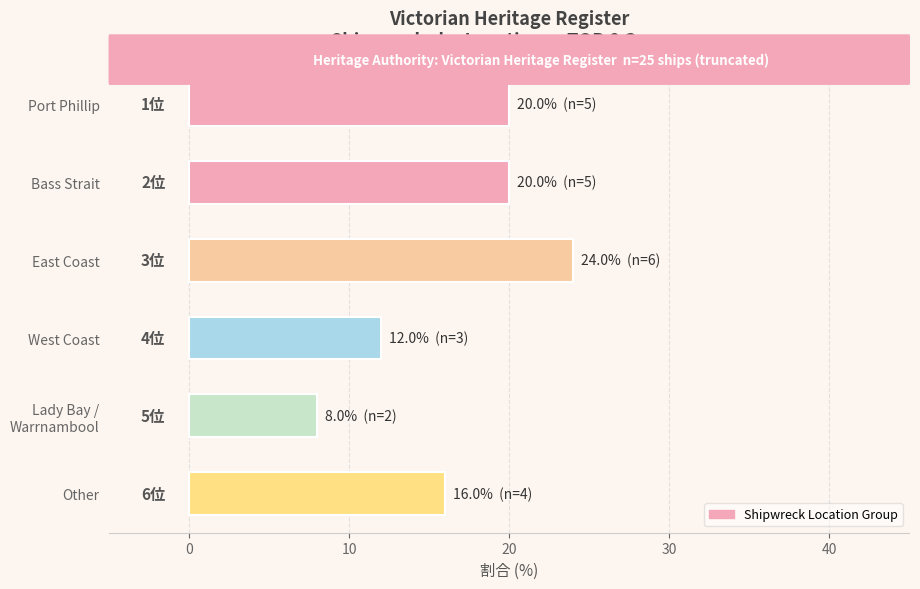

What is the sum of all values?

100